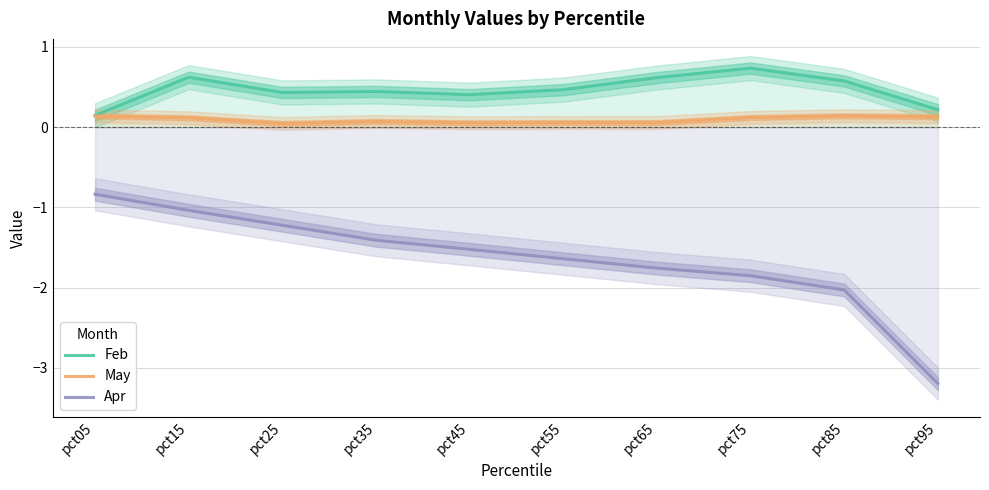

Reading left to right, list all the values displayed in this chart.

Feb: 0.1	0.6	0.4	0.4	0.4	0.5	0.6	0.7	0.6	0.2
May: 0.1	0.1	0.0	0.1	0.1	0.1	0.1	0.1	0.1	0.1
Apr: -0.8	-1.0	-1.2	-1.4	-1.5	-1.6	-1.8	-1.9	-2.0	-3.2